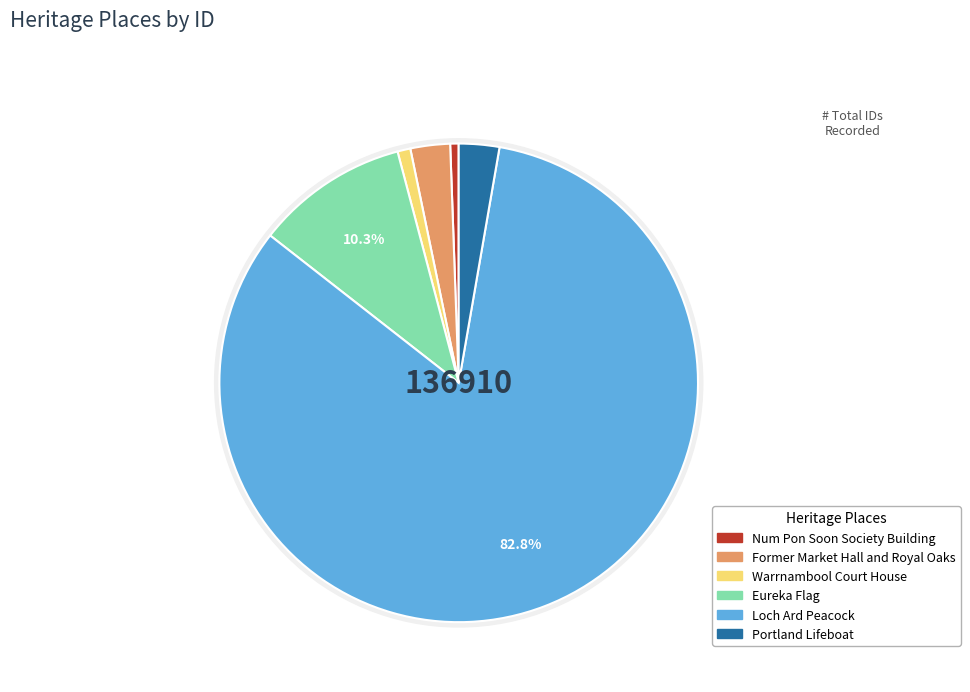

How many segments does this pie chart have?

6